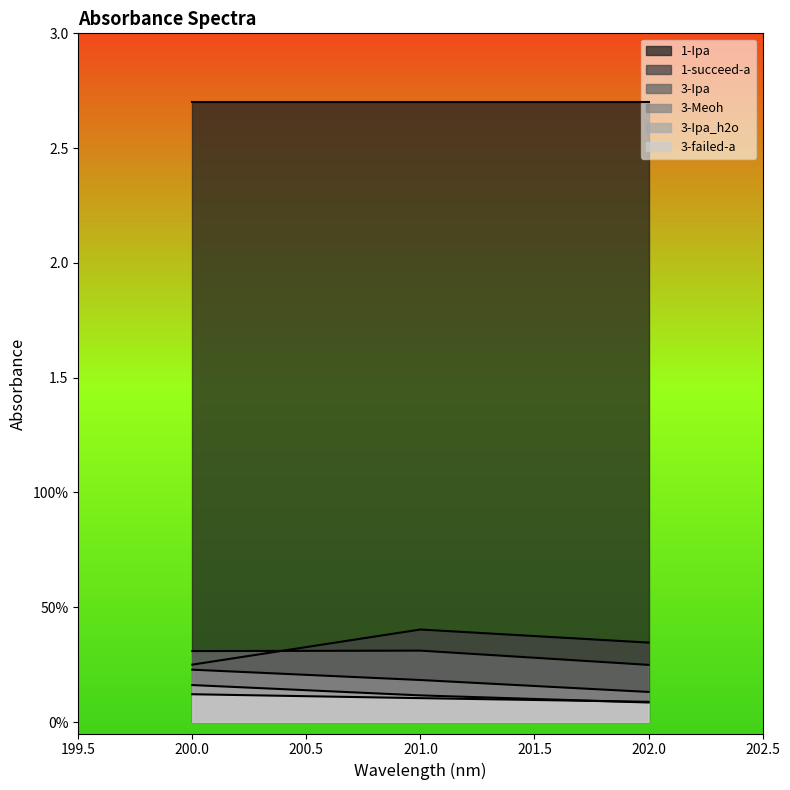

What is the value of the 3-Ipa point at the 2nd from the left?

0.3